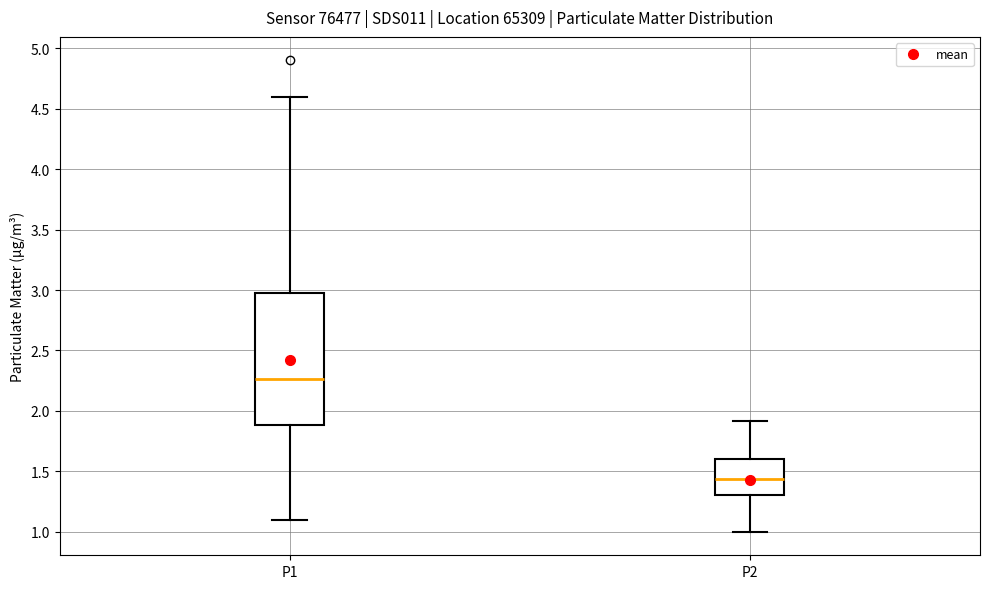

Where does the upper whisker of the box for P1 end on the y-axis? The values are not printed on the chart, so give them approximately, as read against the axis.

4.60